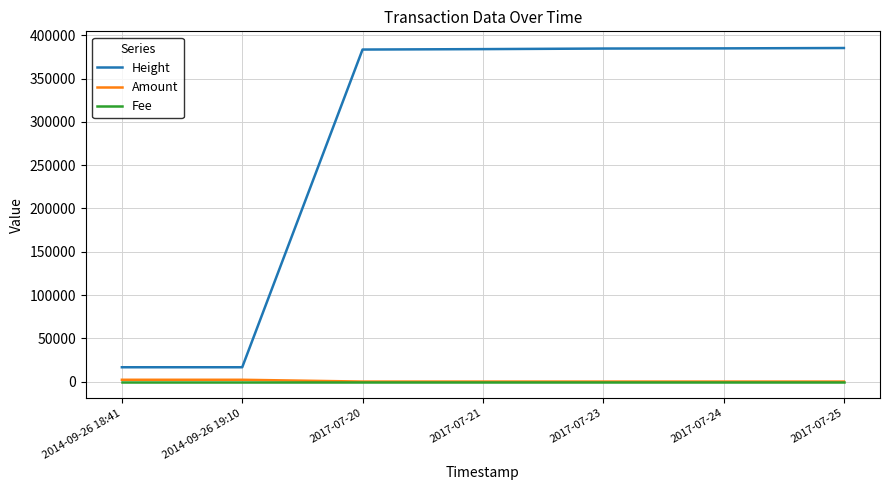

What is the highest value of the Fee series?

1.0